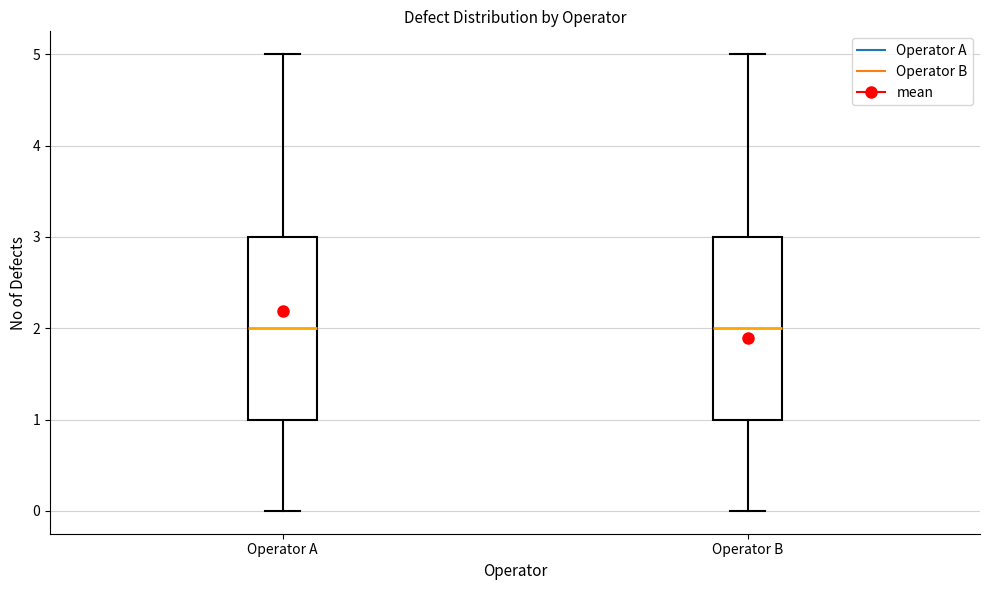

Where does the median line of the box for Operator A sit on the y-axis? The values are not printed on the chart, so give them approximately, as read against the axis.

2